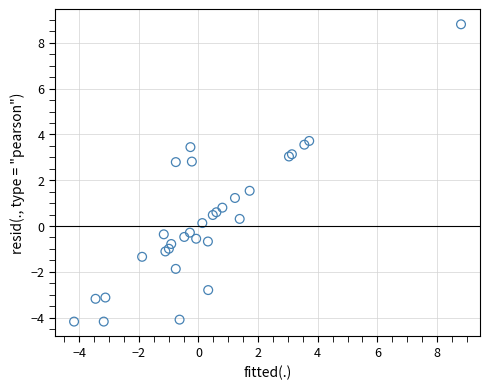

What Y value in the scatter plot is closest to 2?

1.5